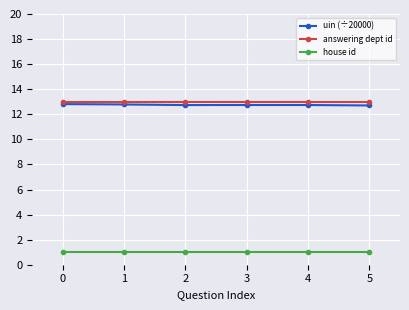

What is the value of the answering dept id point at the 4th from the left?

13.0